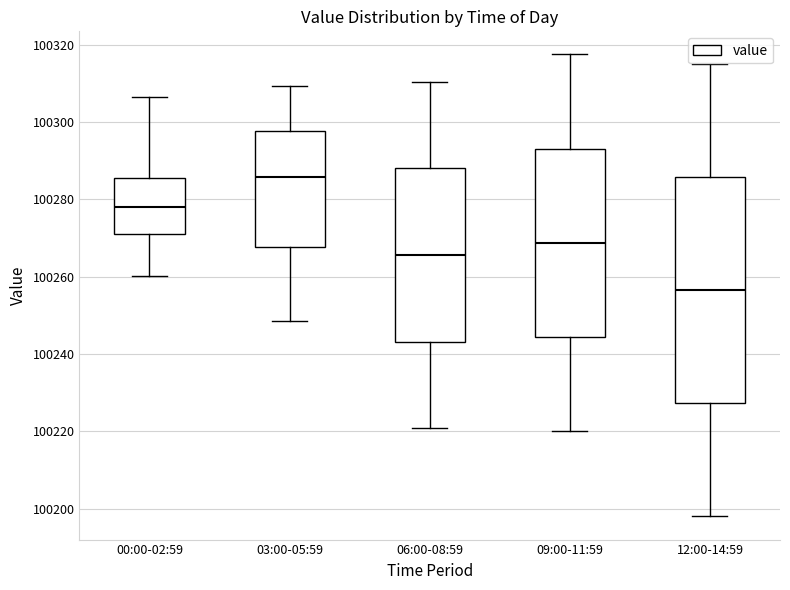

Reading left to right, transcribe this box plot: for each box, give where its median line is, the range the box spans, and where its two whiskers end, as read against the y-axis. The values are not printed on the chart, so give them approximately, as read against the axis.

00:00-02:59: median 100278, box 100272 to 100286, whiskers 100260 to 100306
03:00-05:59: median 100286, box 100268 to 100298, whiskers 100248 to 100310
06:00-08:59: median 100266, box 100244 to 100288, whiskers 100220 to 100310
09:00-11:59: median 100268, box 100244 to 100294, whiskers 100220 to 100318
12:00-14:59: median 100256, box 100228 to 100286, whiskers 100198 to 100316